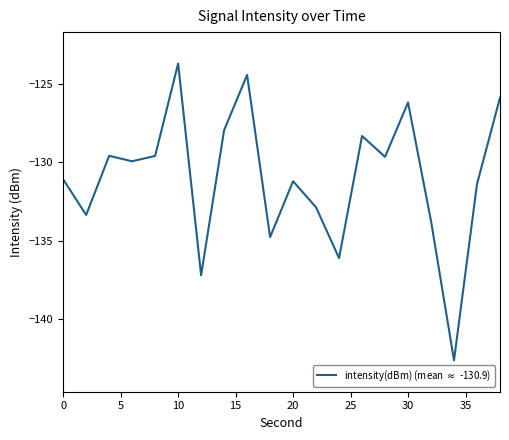

What is the difference between the second highest and minimum values?

18.2